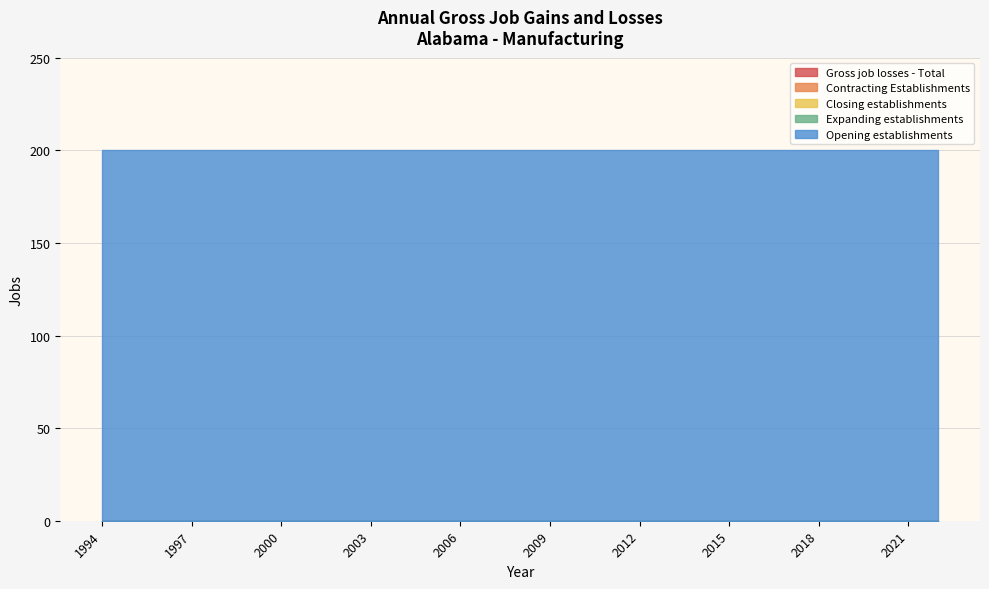

Is the value of Expanding establishments at 1995 greater than the value of Closing establishments at 2002?

No